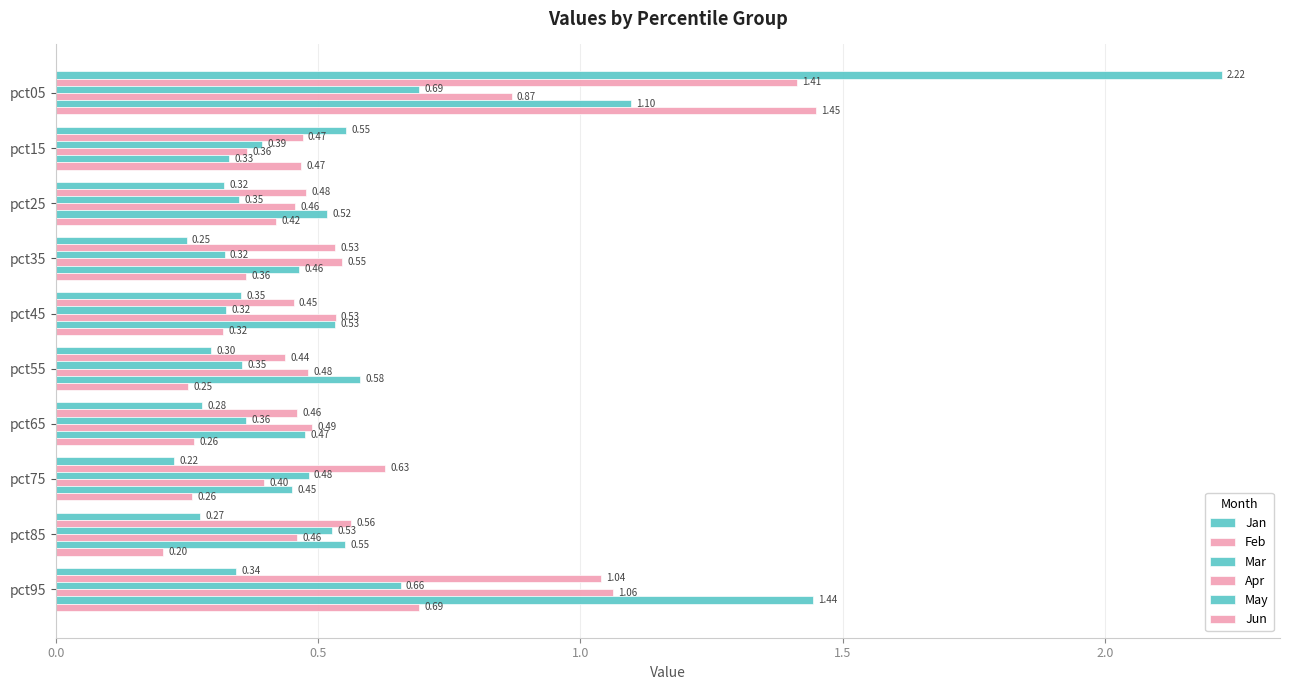

What is the difference between the maximum and minimum values in the Mar series?

0.4